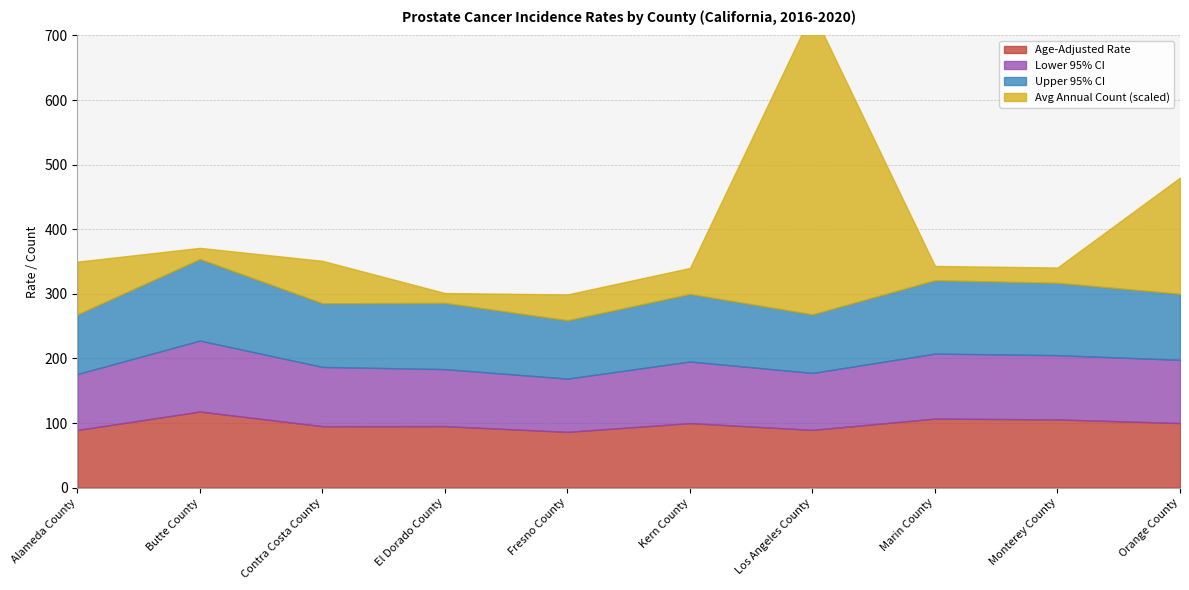

Which category has the lowest value in the Lower 95% CI series?

Fresno County